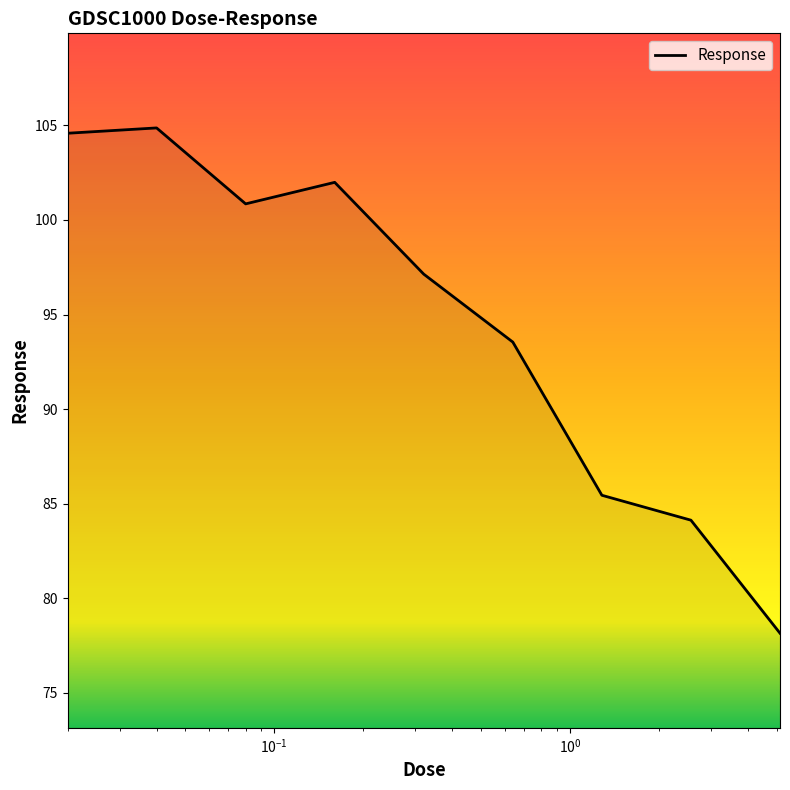

Does the chart have visible grid lines?

No